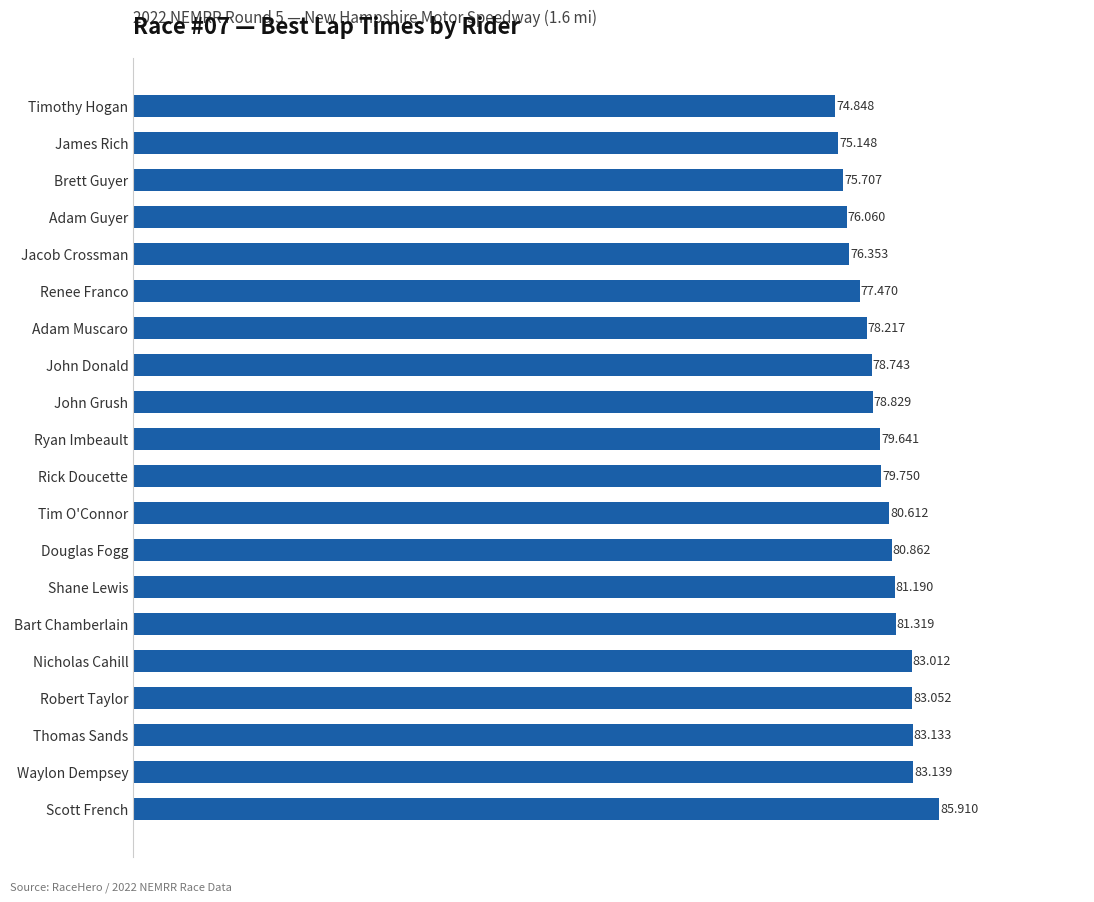

How many data points are above 79?

11